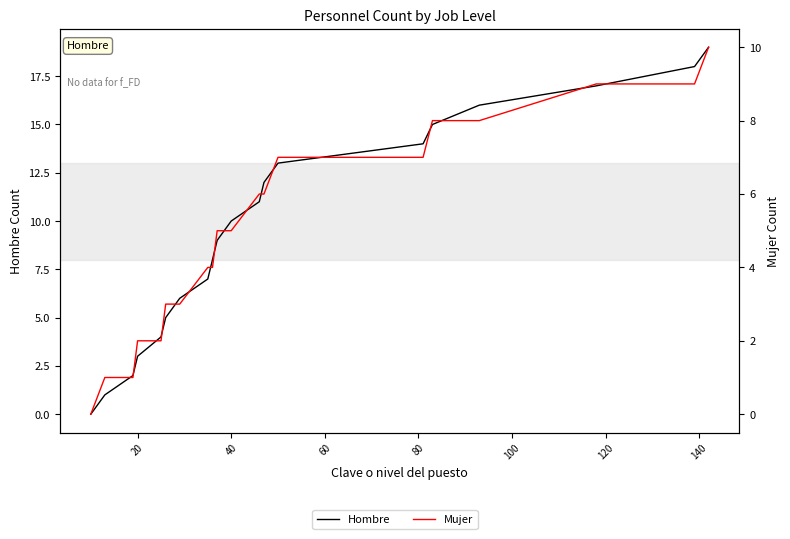

The value of Hombre at 17 is 26. True or false?

False